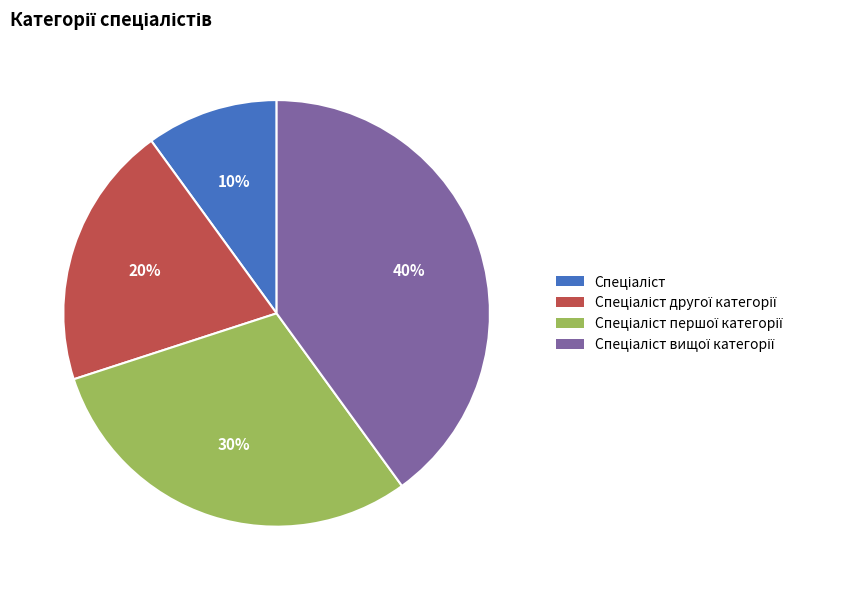

How many segments does this pie chart have?

4